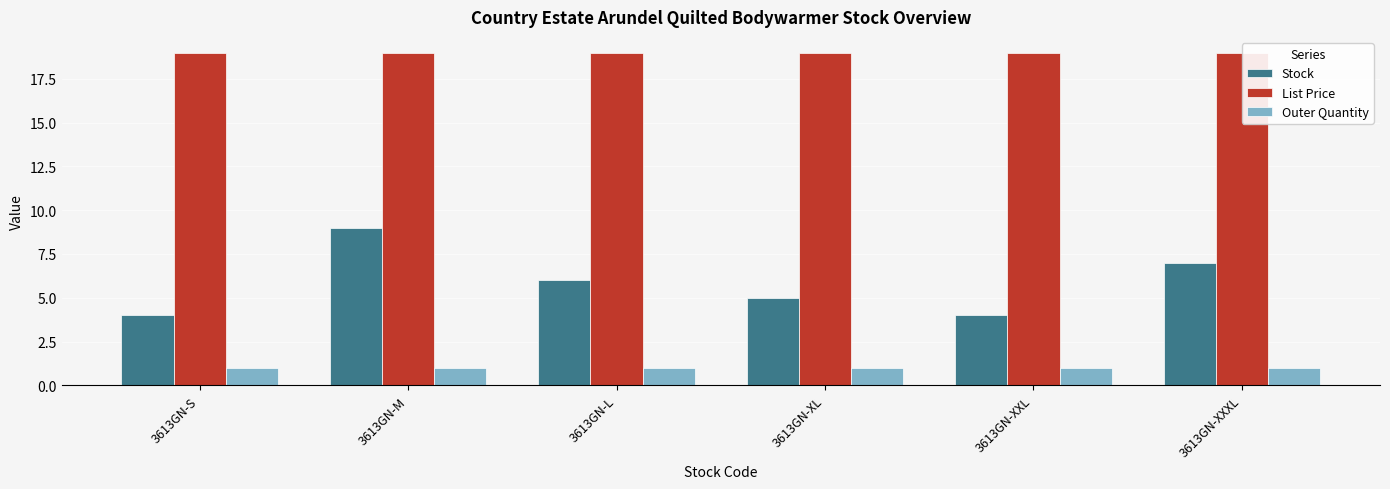

At which category does the chart reach its minimum across all series?

3613GN-S